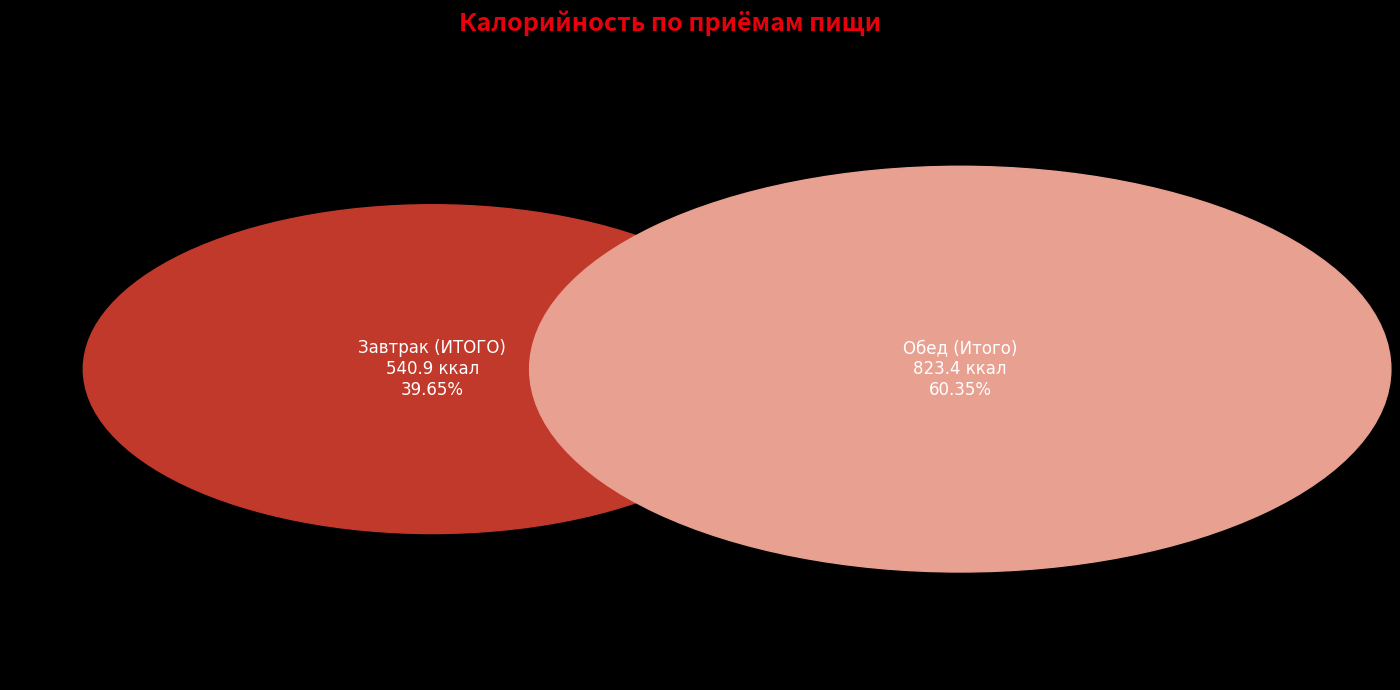

Is there a majority slice in this chart?

Yes